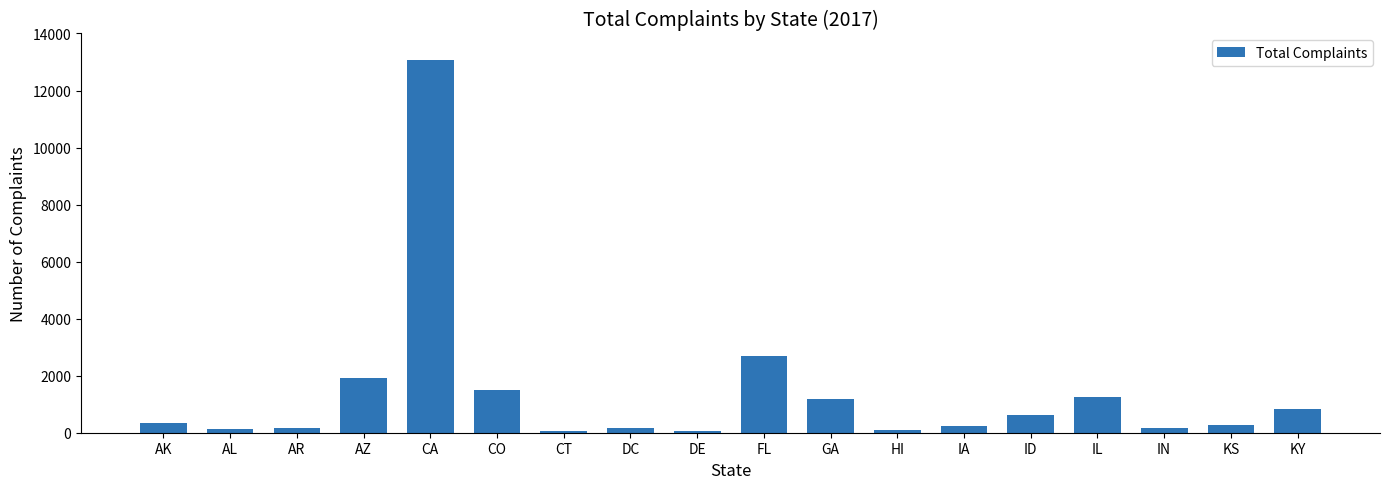

What is the value of the 16th bar from the left?

163